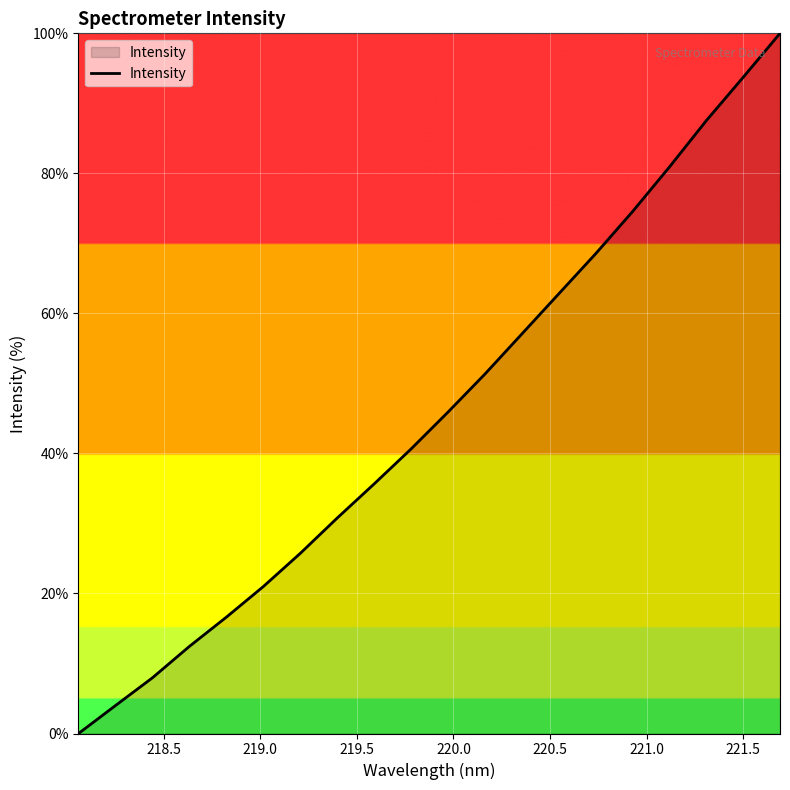

What is the maximum value shown in the chart?

100.0